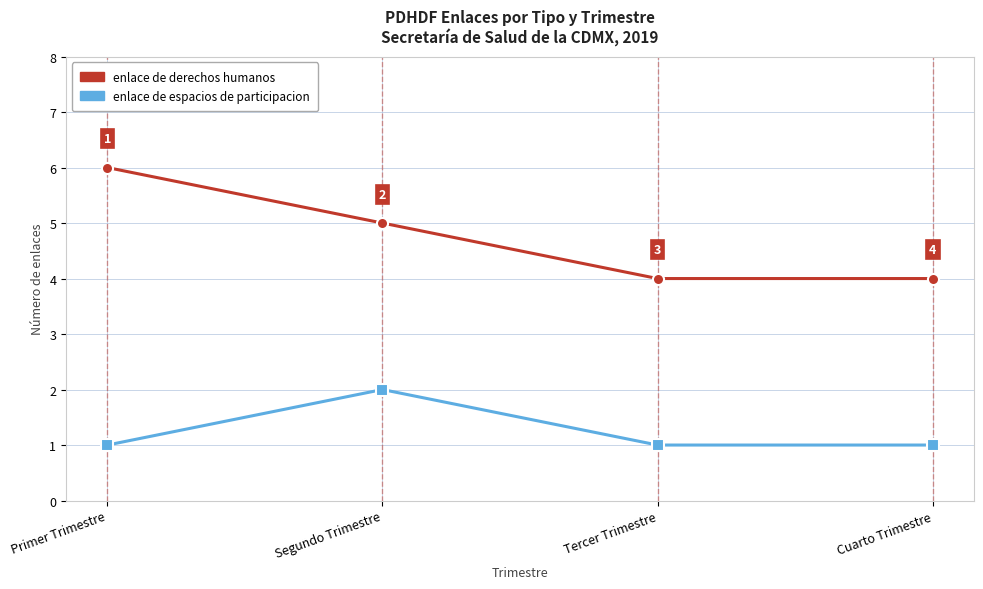

What is the average value of the enlace de derechos humanos series?

5